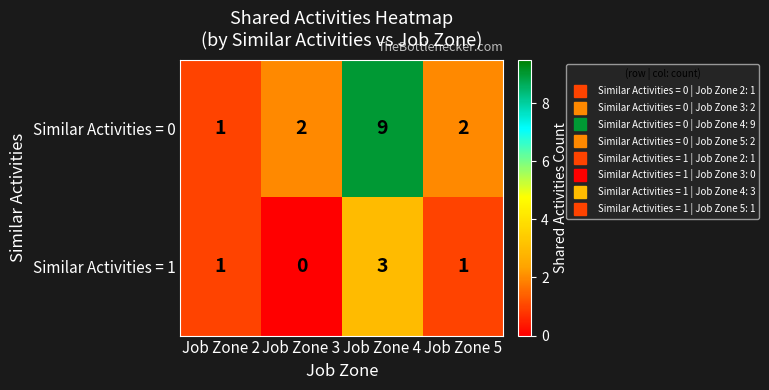

At Job Zone 3, list the series in order from largest to smallest.

Similar Activities = 0, Similar Activities = 1